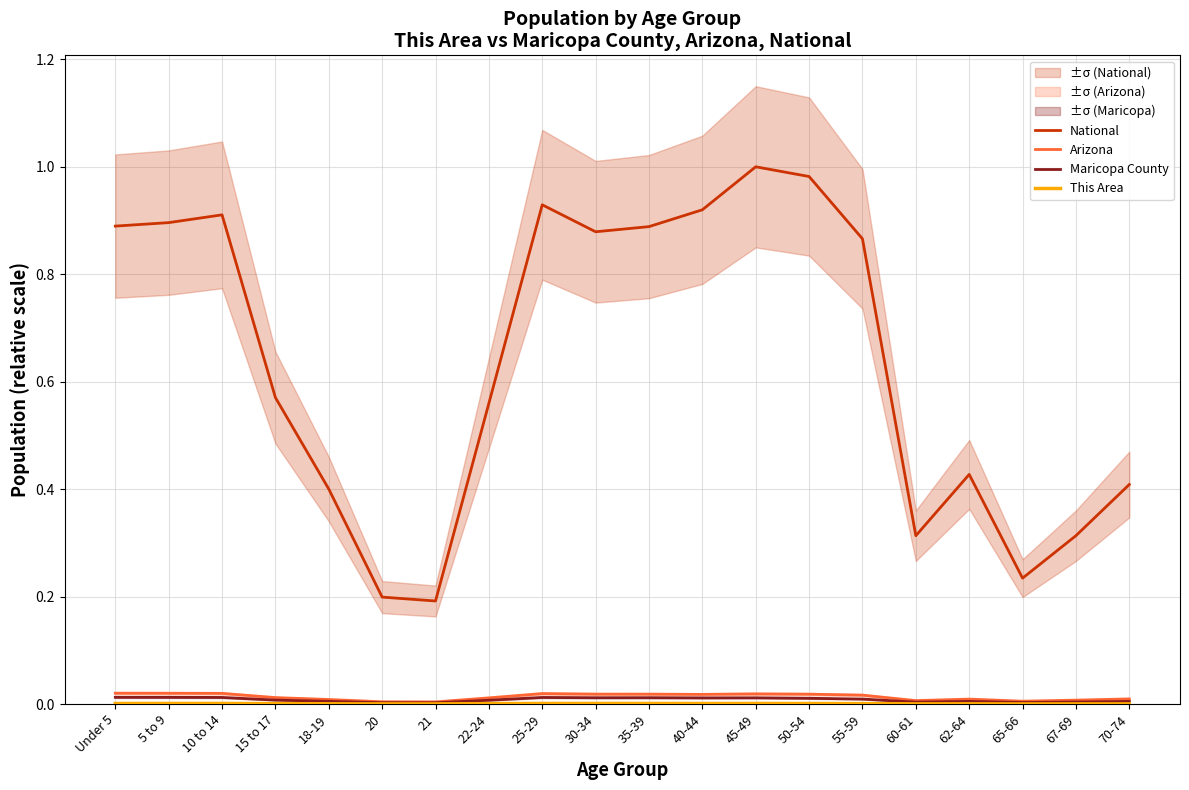

True or false: This Area and National cross at least once.

False